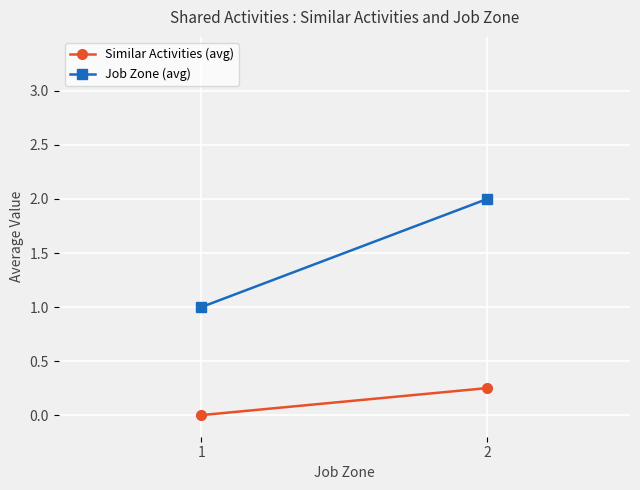

Is it true that Similar Activities (avg) equals 0.2 at 2?

True